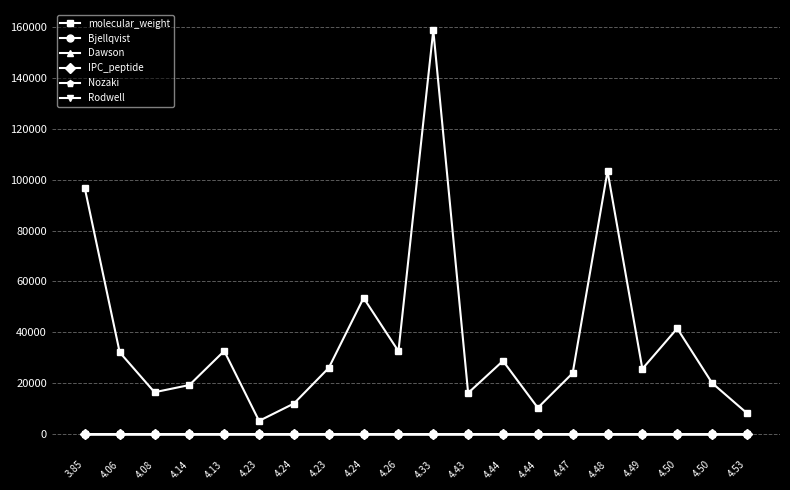

At which label does Dawson first exceed 4?

4.06